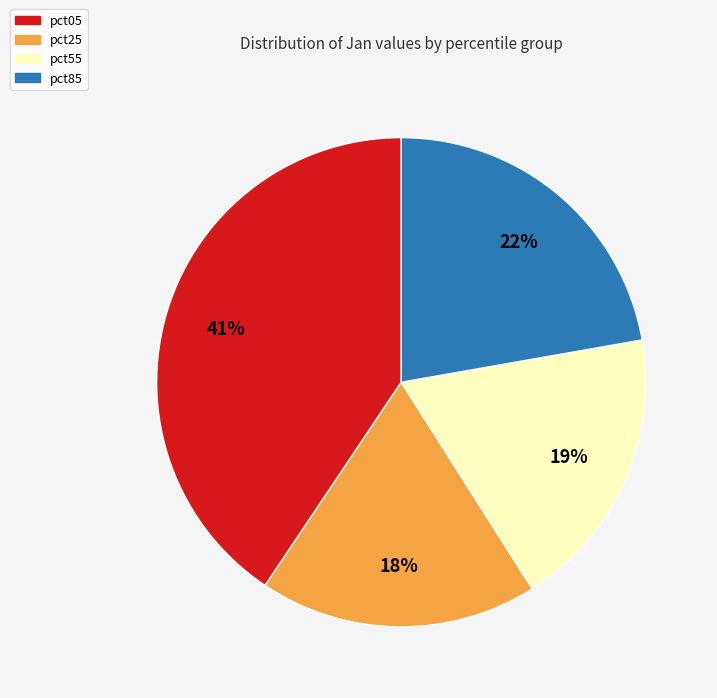

To the nearest percent, what is the average slice percentage?

25%